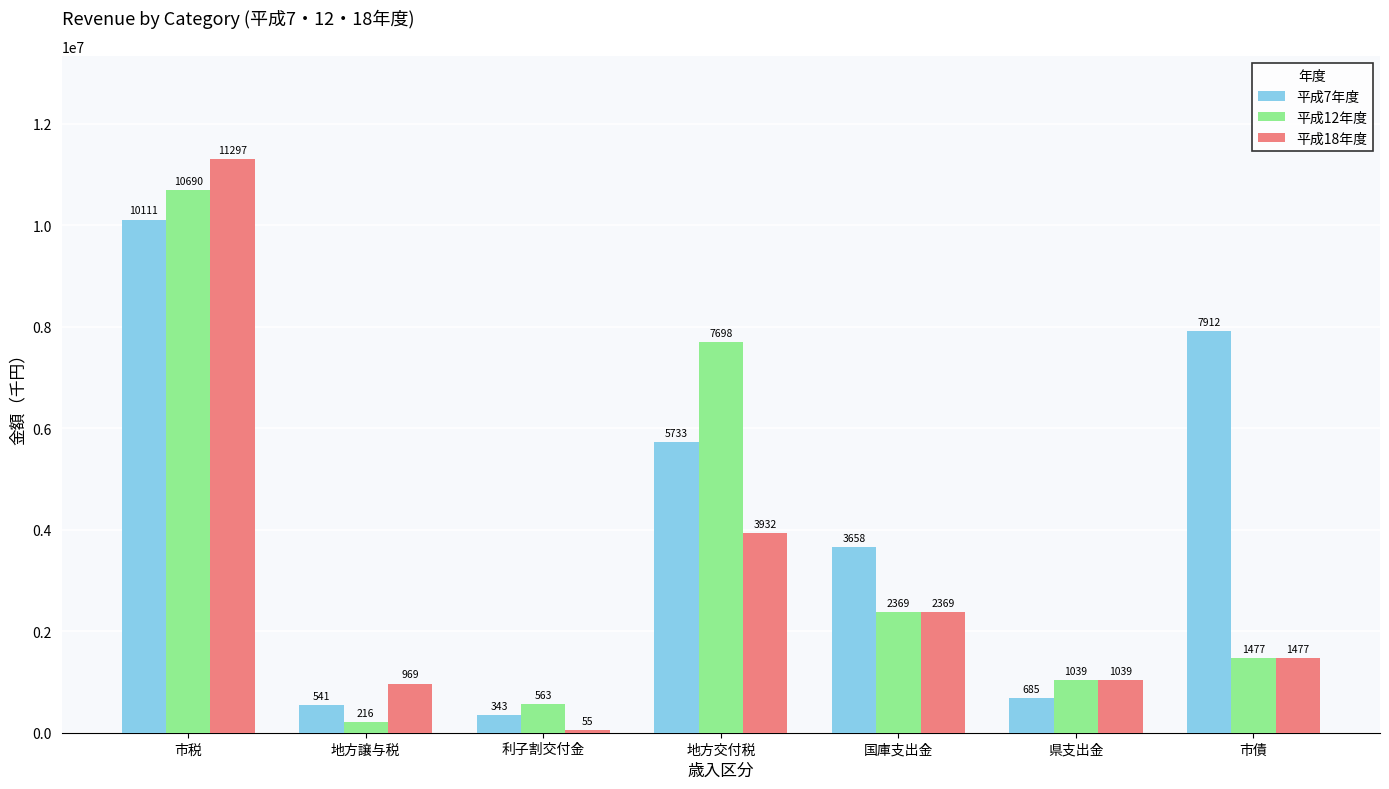

What are all the series names shown in the legend?

平成7年度, 平成12年度, 平成18年度